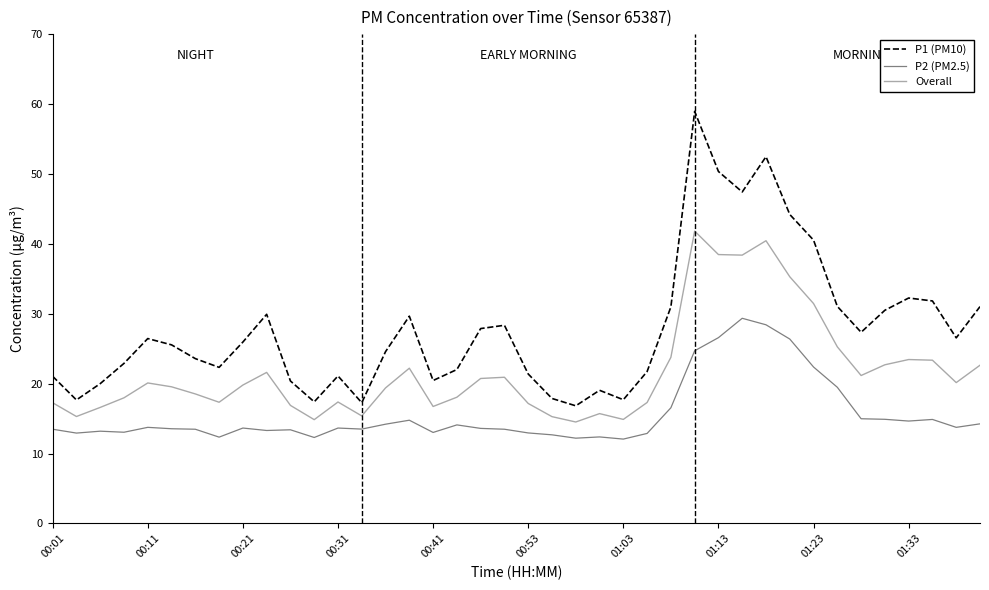

Rank the series by their maximum value, from highest to lowest.

P1 (PM10), Overall, P2 (PM2.5)